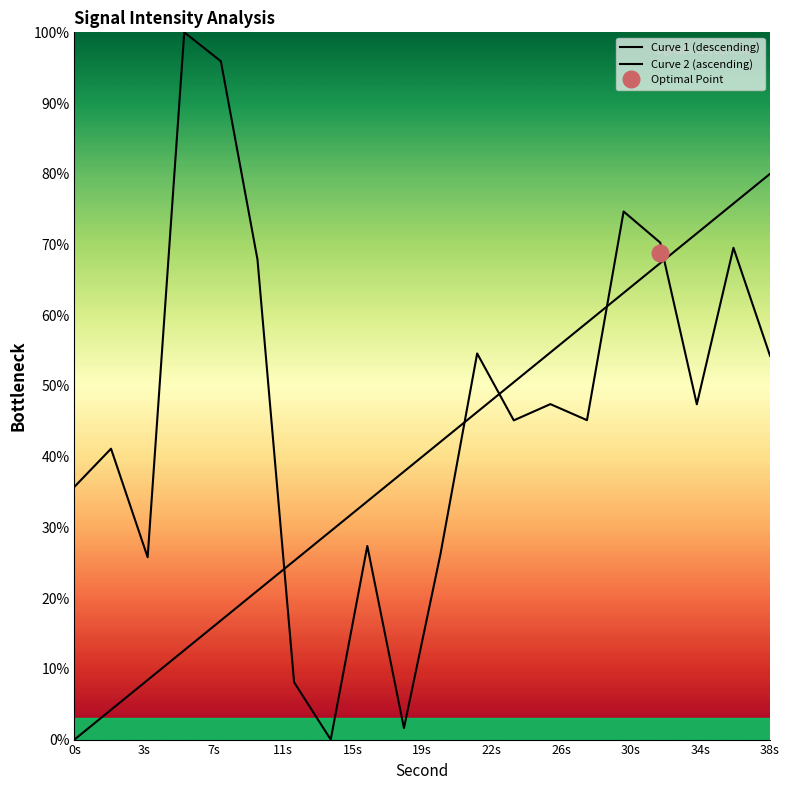

What is the highest value of the Curve 1 (descending) series?

100.0